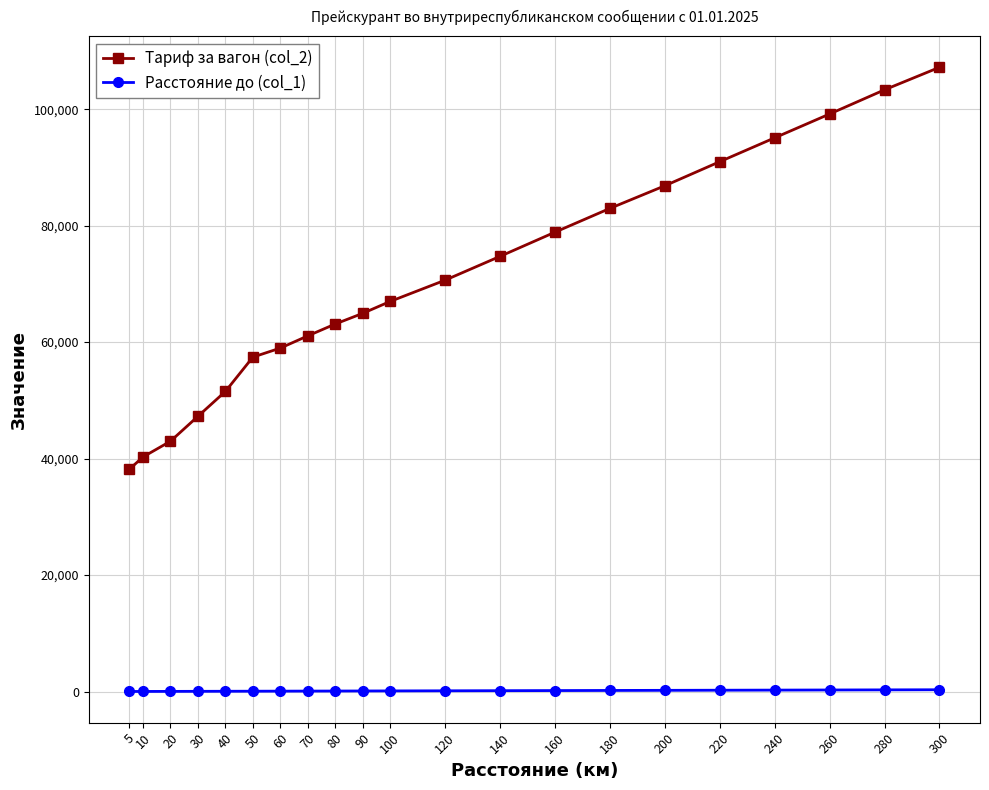

What is the total value across all series at 200?

87052